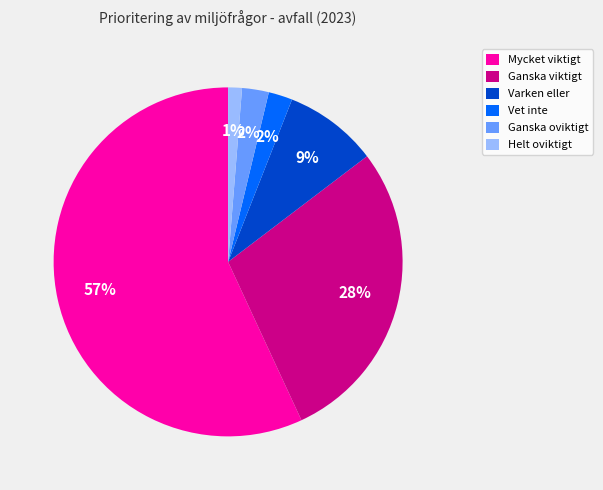

What percentage is the Vet inte slice, to the nearest percent?

2%